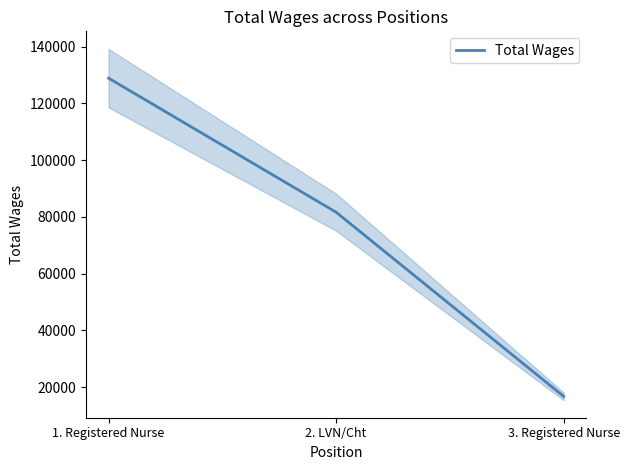

At which category does the chart reach its peak across all series?

1. Registered Nurse